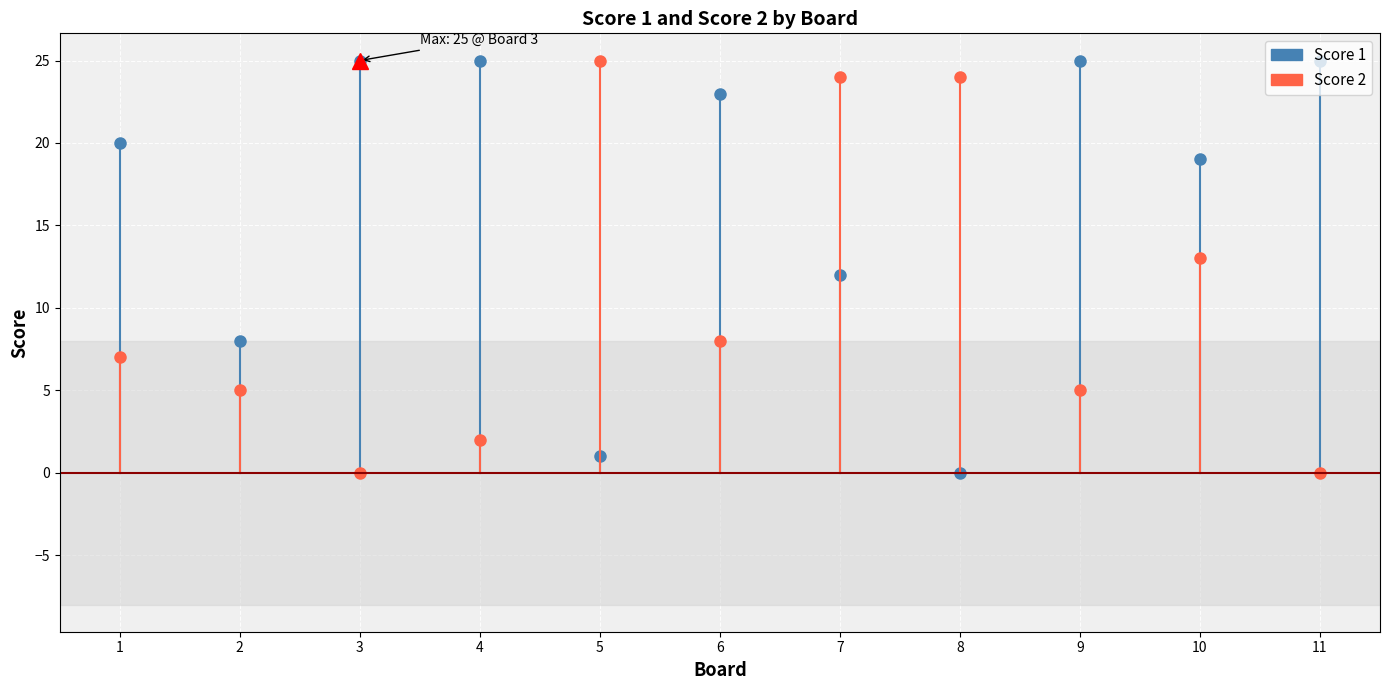

Reading left to right, extract all data points from this chart.

Score 1: 1=20	2=8	3=25	4=25	5=1	6=23	7=12	8=0	9=25	10=19	11=25
Score 2: 1=7	2=5	3=0	4=2	5=25	6=8	7=24	8=24	9=5	10=13	11=0